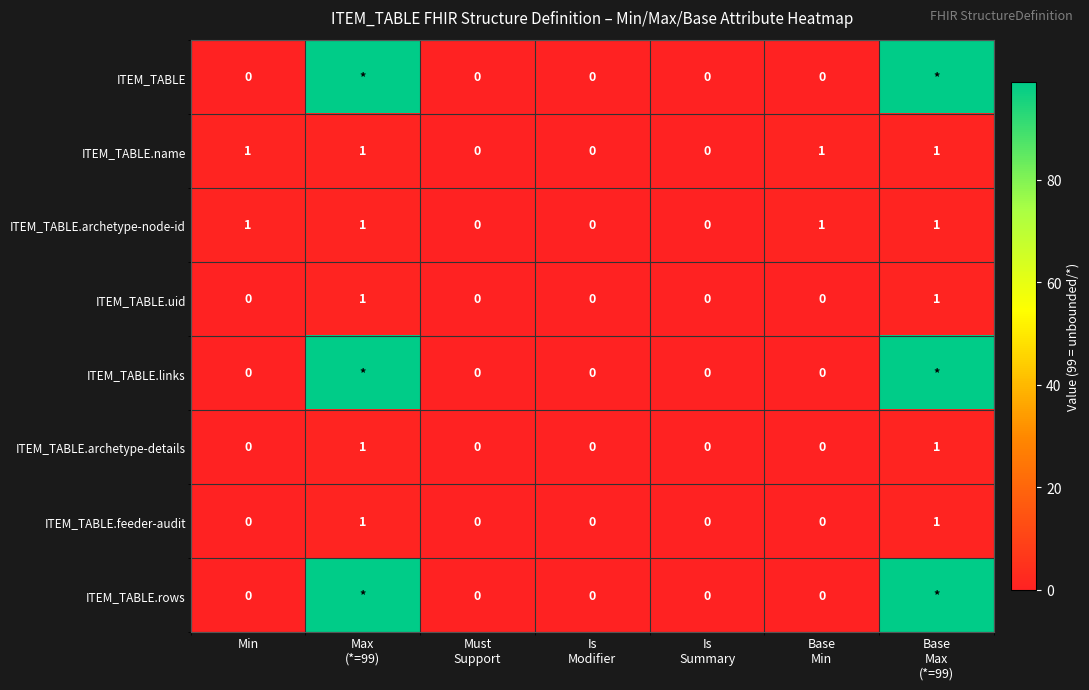

True or false: ITEM_TABLE.archetype-node-id has a value of 1 at Min.

True